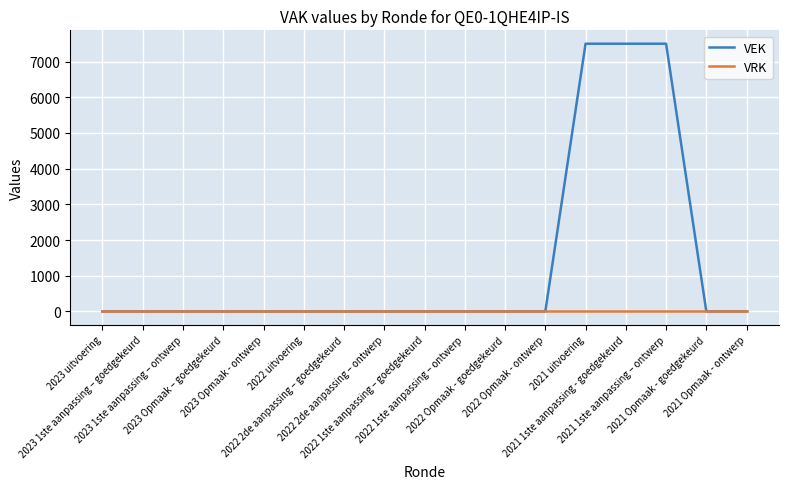

Is the value of VEK at 2021 1ste aanpassing – ontwerp greater than the value of VRK at 2023 Opmaak – goedgekeurd?

Yes